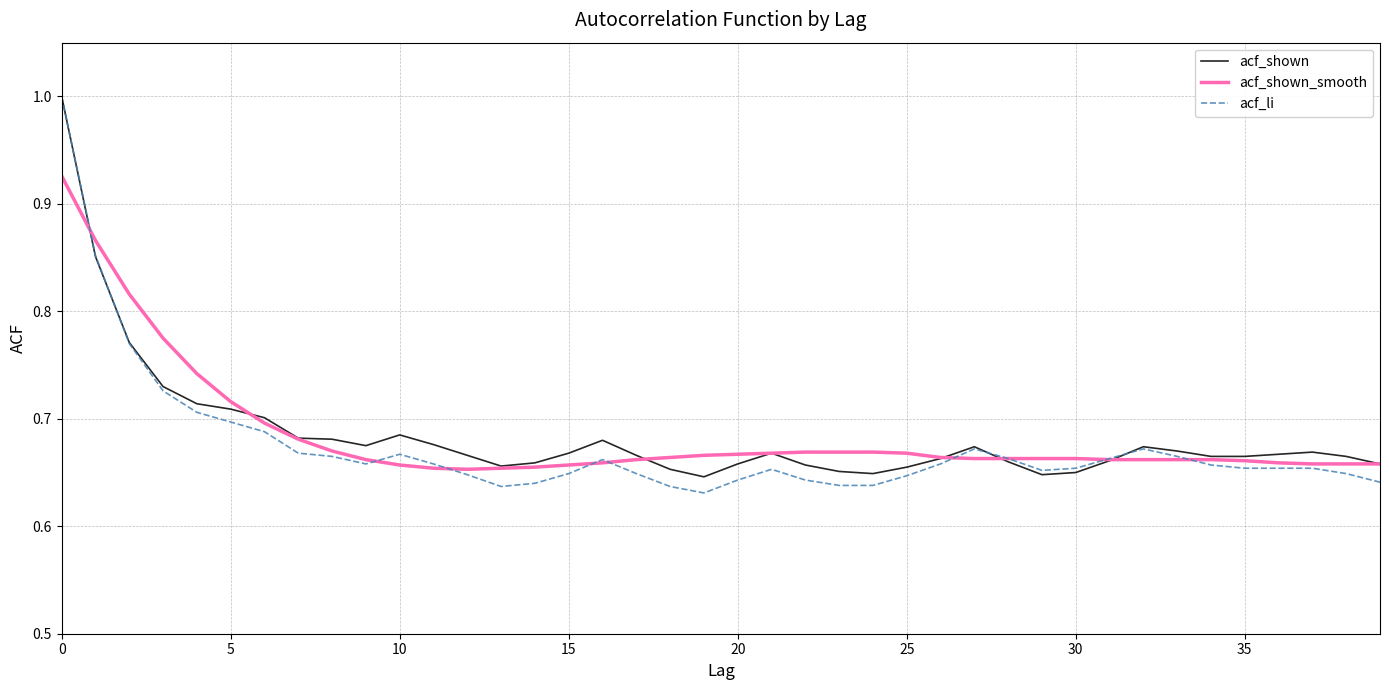

Which series has the widest spread of values?

acf_li